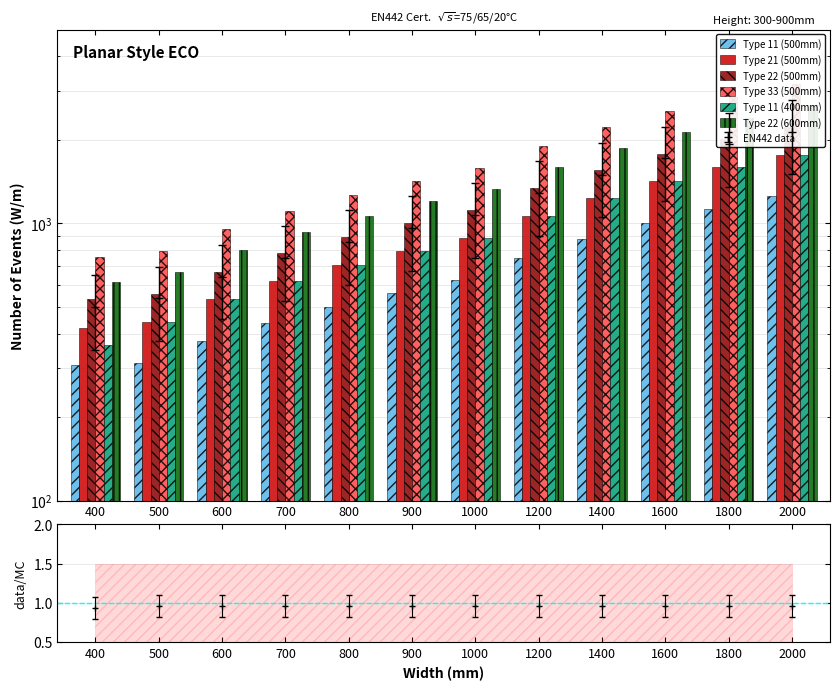

What is the difference between the maximum and minimum values in the Type 22 (600mm) series?

2051